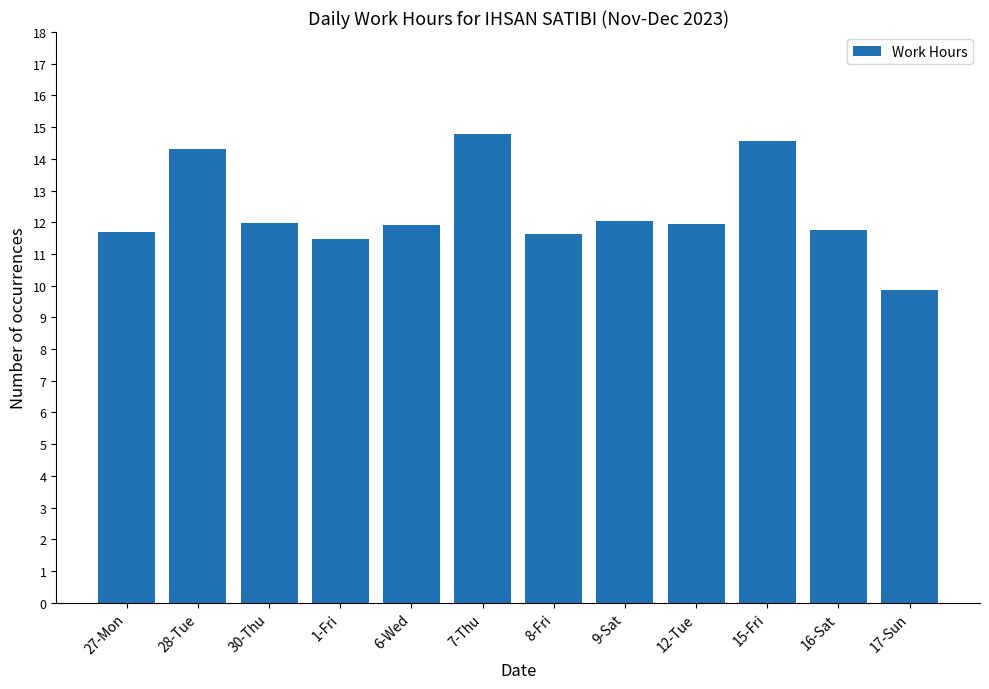

What is the value of the 3rd bar from the left?

12.0